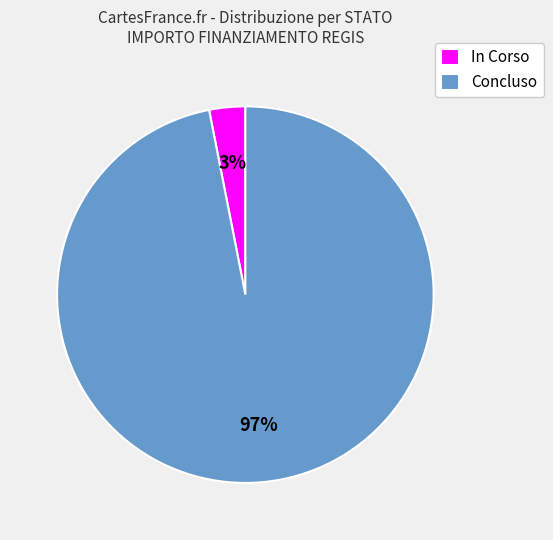

Count the number of slices in the pie.

2